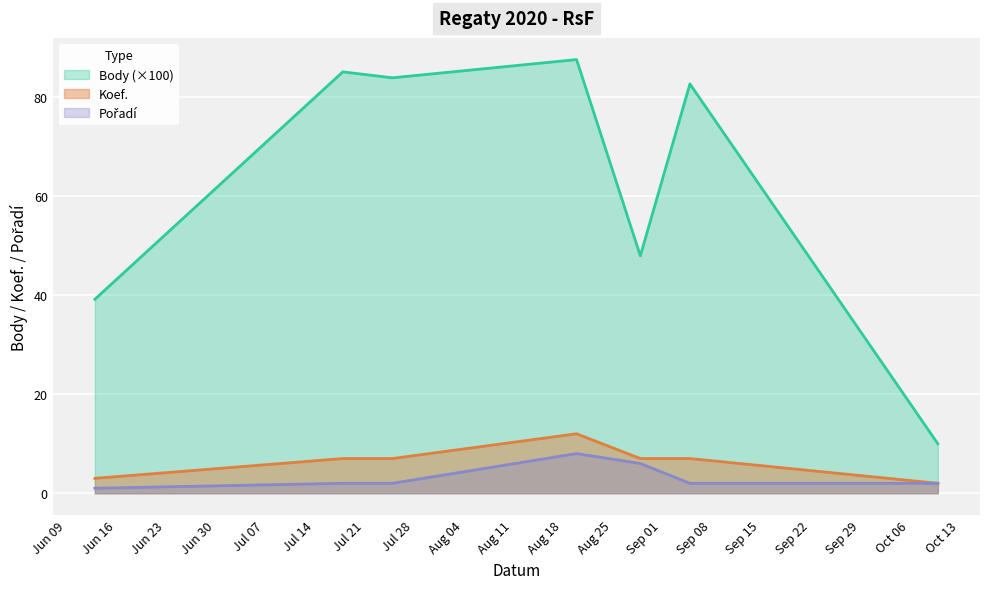

Is it true that Body equals 85.0 at 2020-07-18?

True